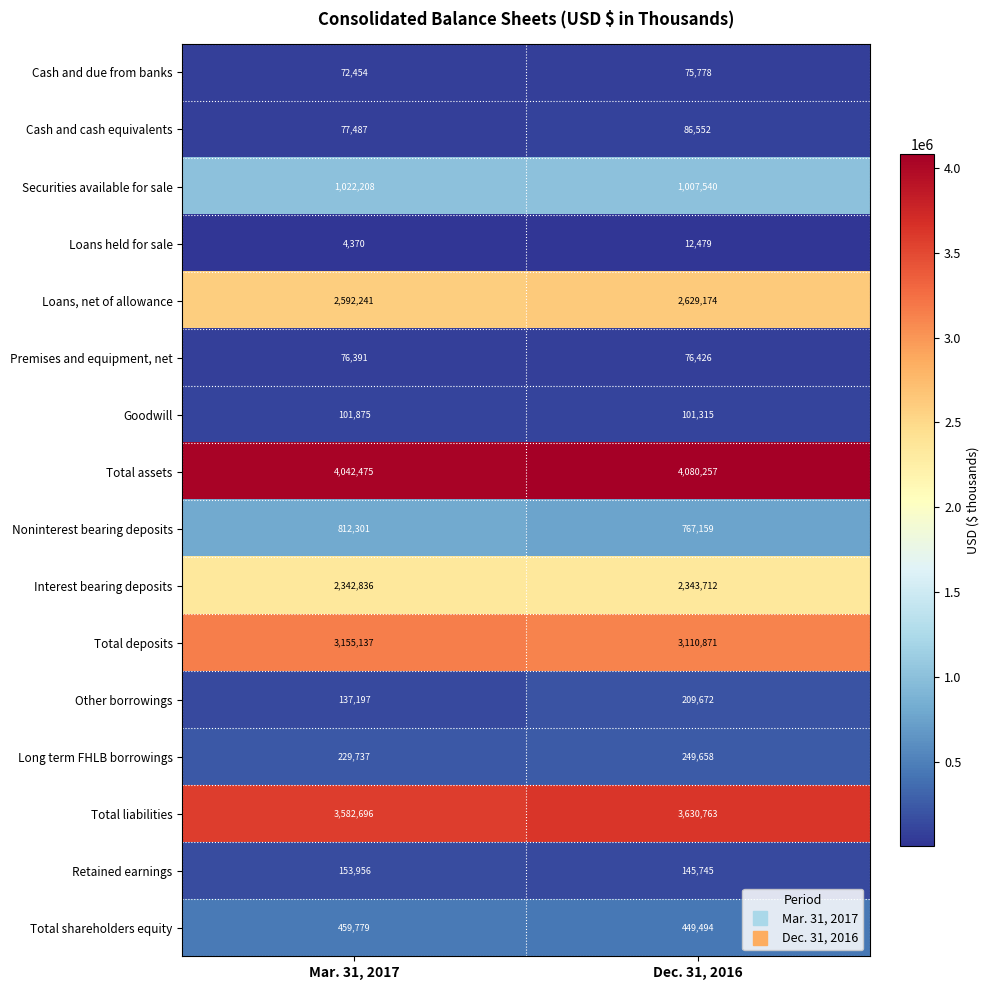

What is the smallest value displayed?

4370